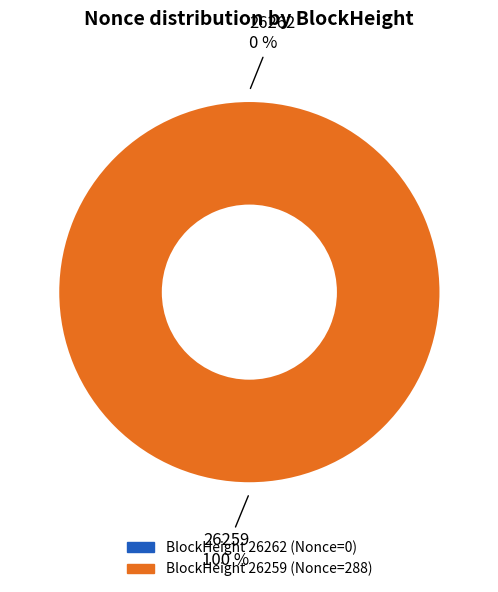

How many segments does this pie chart have?

2